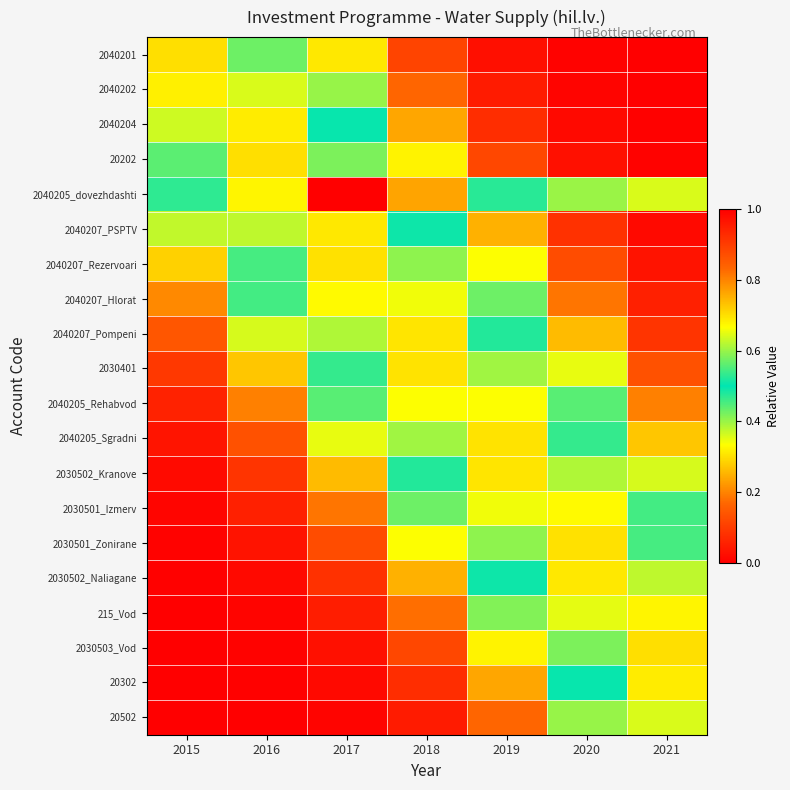

Which label corresponds to the smallest value in the chart?

2015